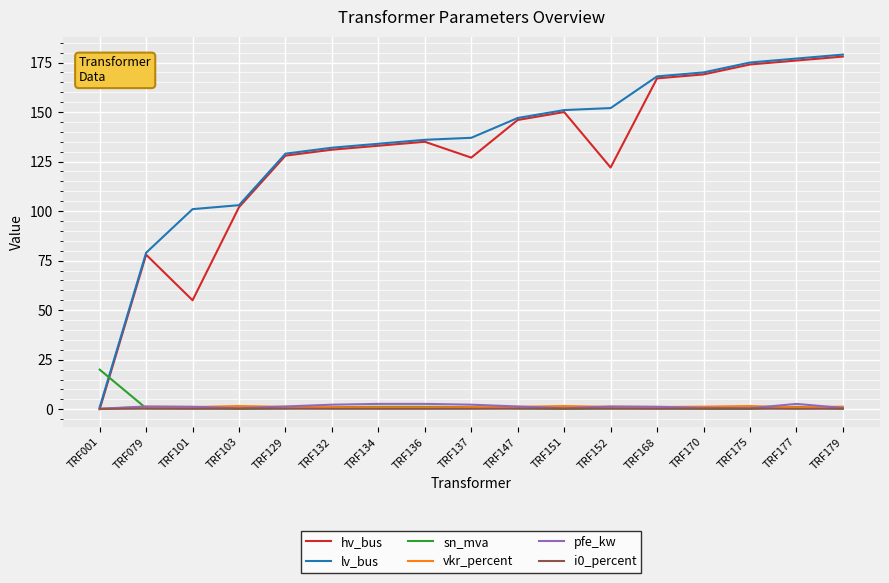

Is the value of pfe_kw at TRF101 greater than the value of sn_mva at TRF001?

No